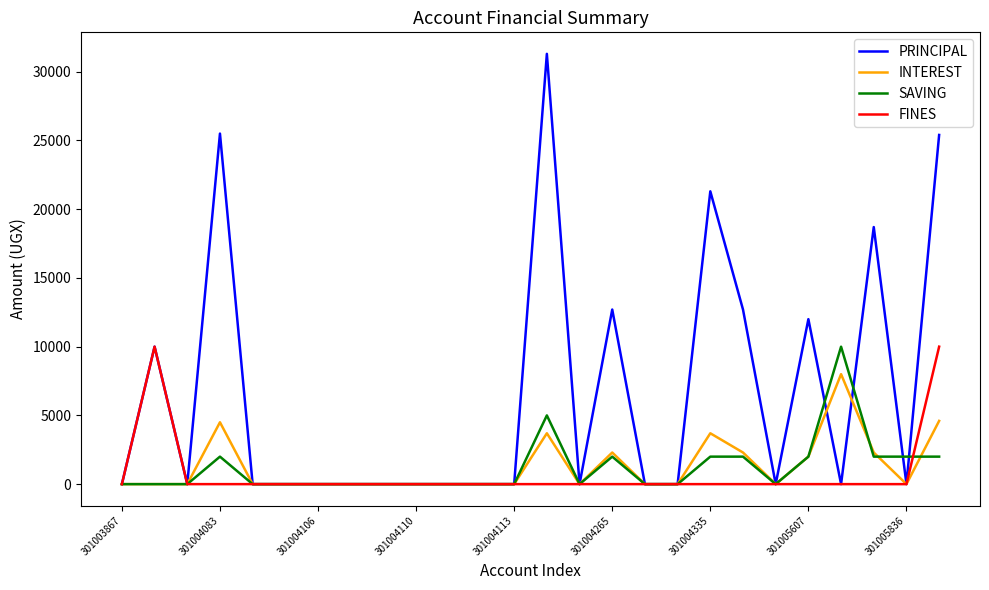

What is the maximum value for INTEREST?

8000